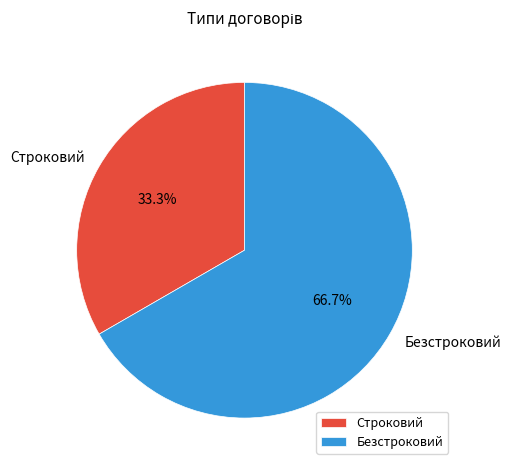

The Строковий slice represents 47% of the pie. True or false?

False